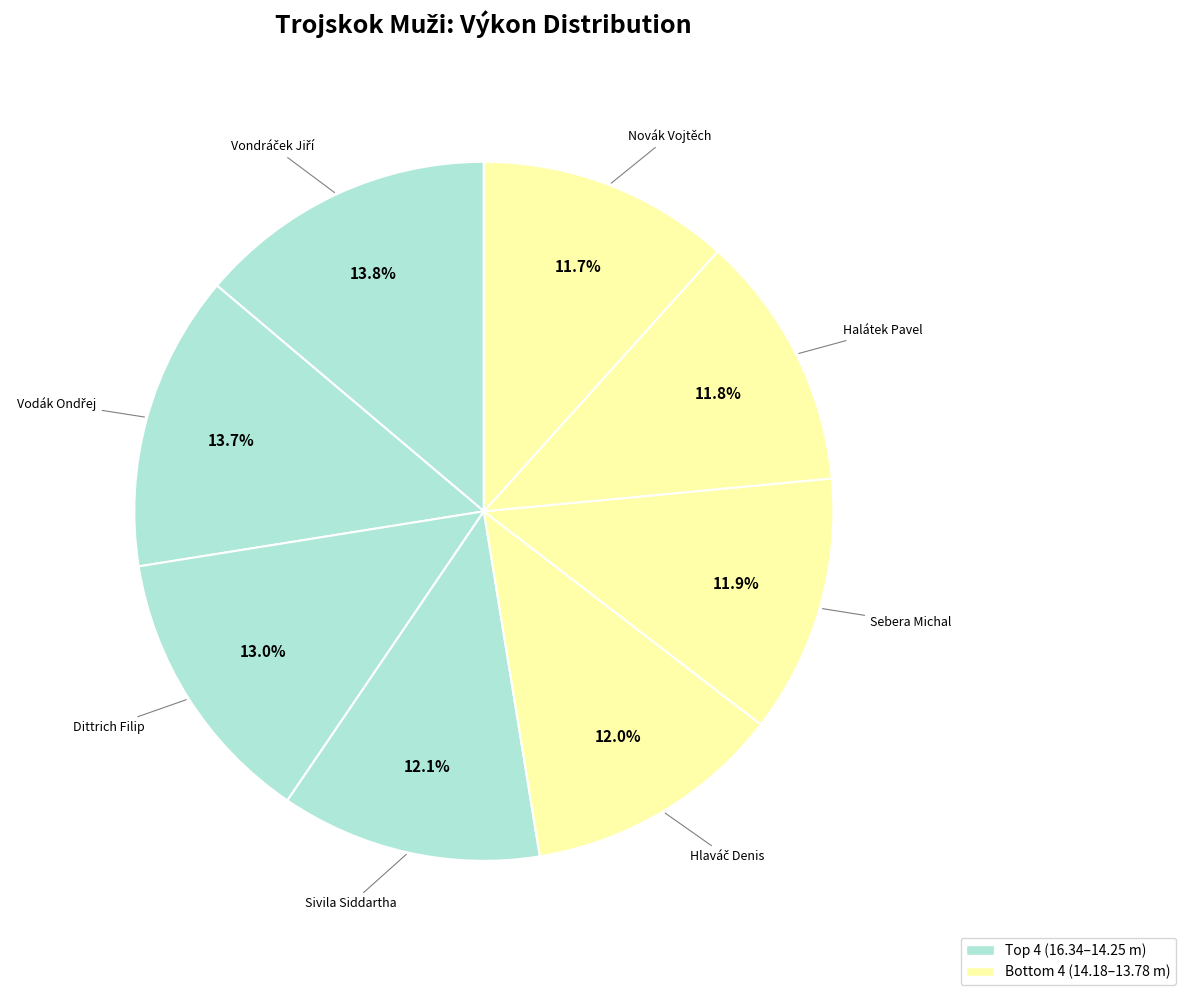

Rank the categories by value from lowest to highest.

Novák Vojtěch, Halátek Pavel, Sebera Michal, Hlaváč Denis, Sivila Siddartha, Dittrich Filip, Vodák Ondřej, Vondráček Jiří